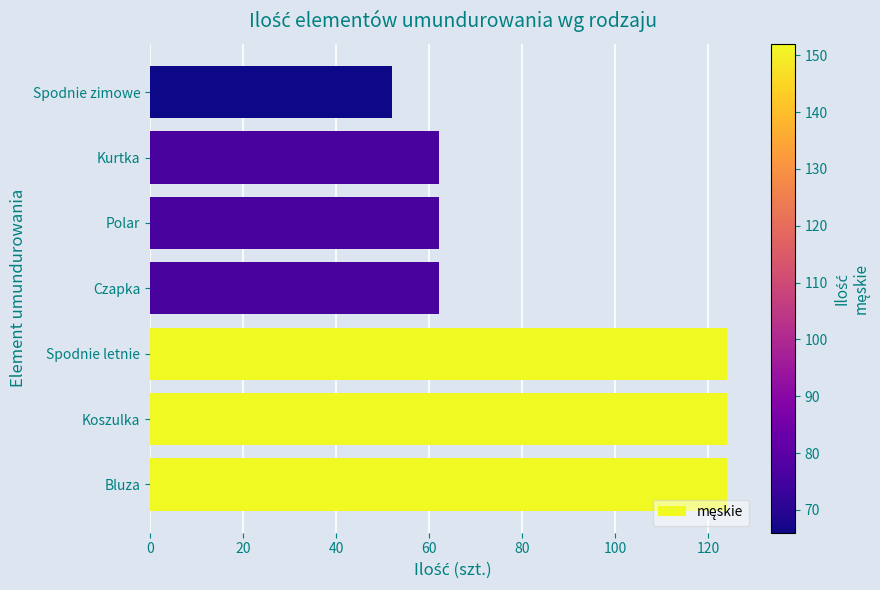

Which category has the lowest value across all series?

Spodnie zimowe